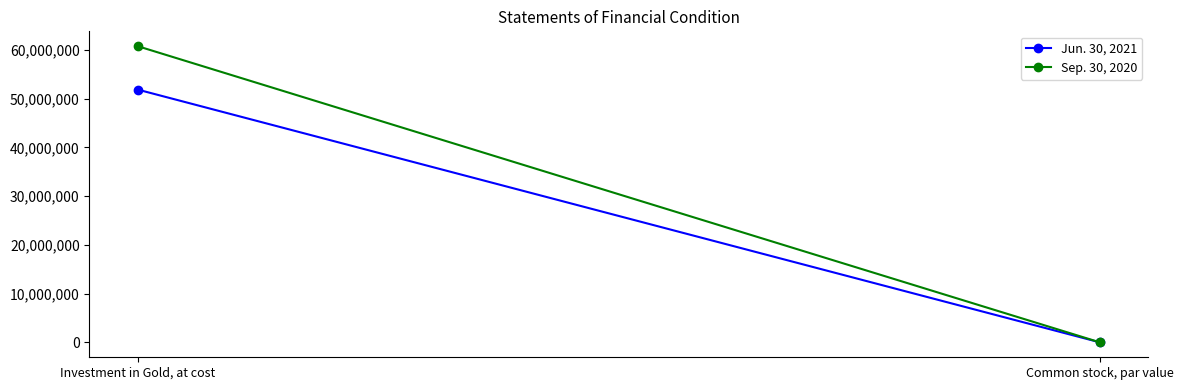

What are all the series names shown in the legend?

Jun. 30, 2021, Sep. 30, 2020